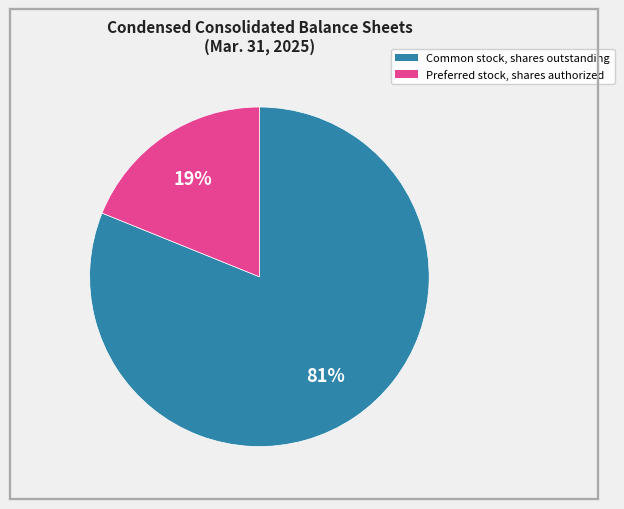

What is the ratio of the value at Common stock, shares outstanding to the value at Preferred stock, shares authorized?

4.3